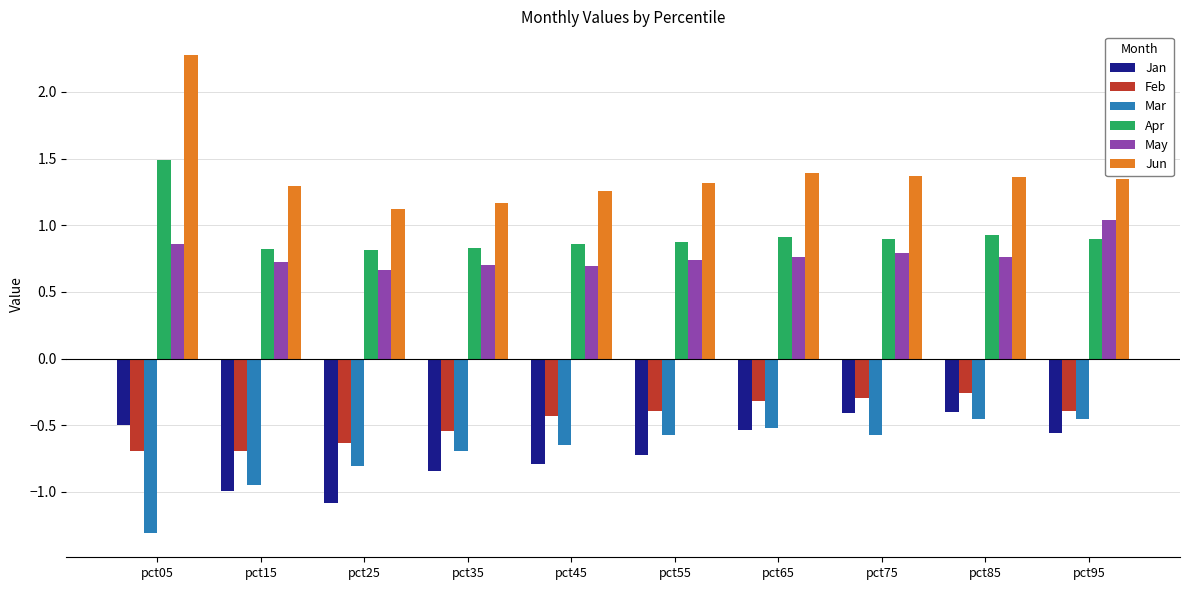

What are all the series names shown in the legend?

Jan, Feb, Mar, Apr, May, Jun